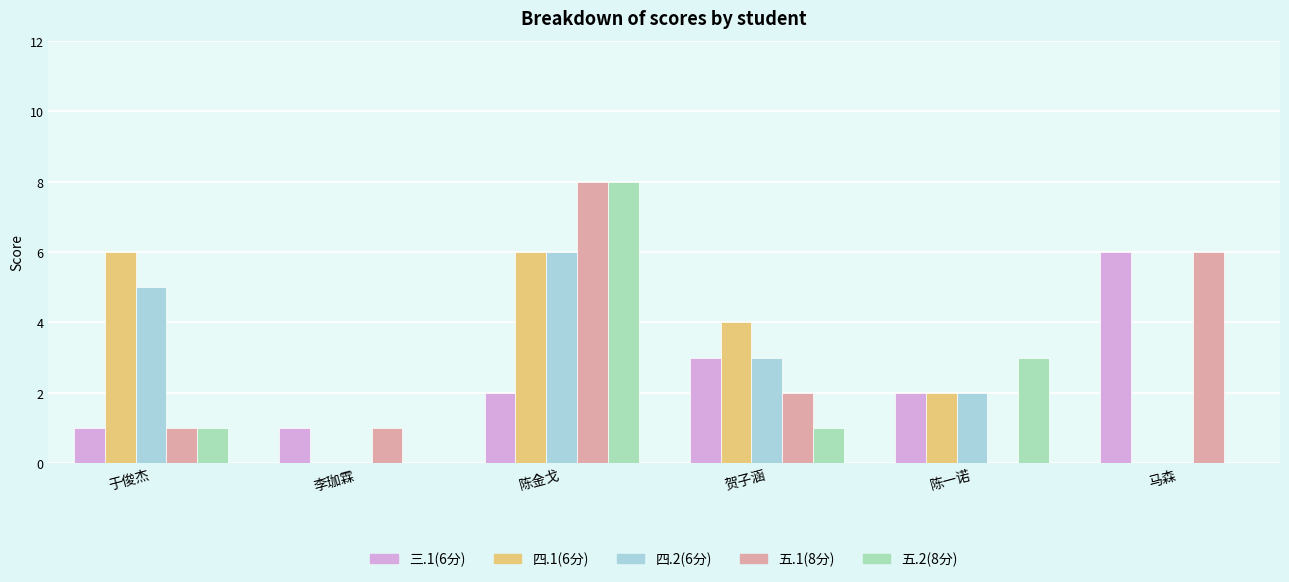

What is the spread (max minus min) of values at 贺子涵?

3